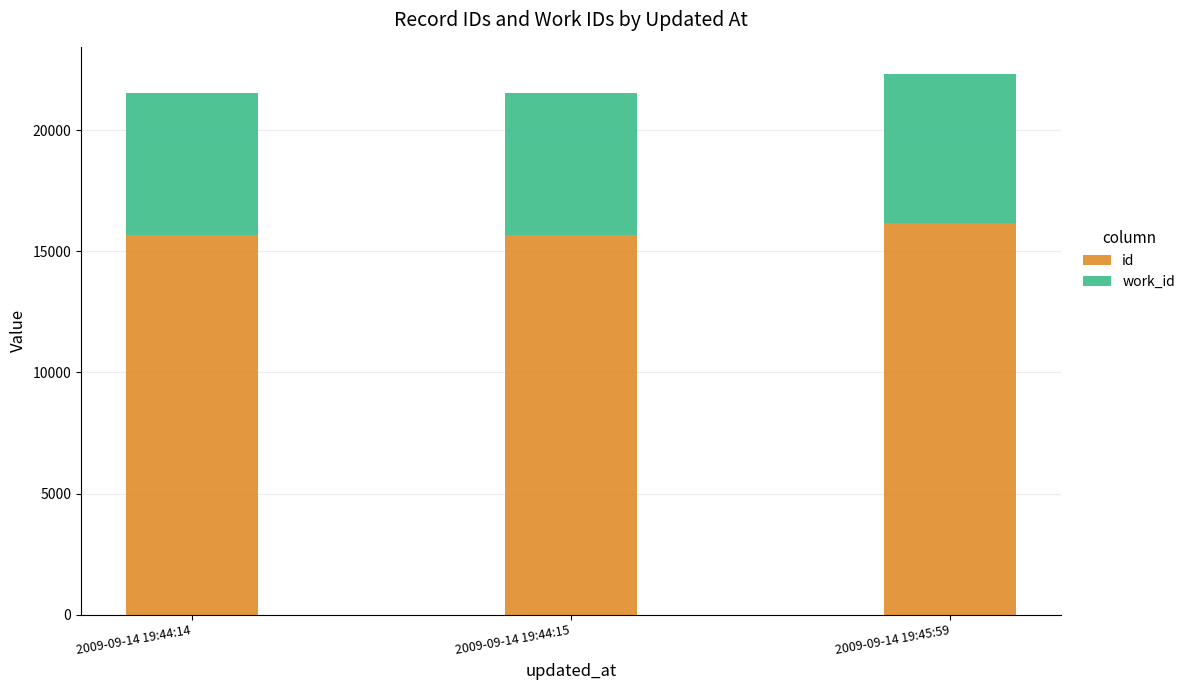

Which category has the highest value in the id series?

2009-09-14 19:45:59